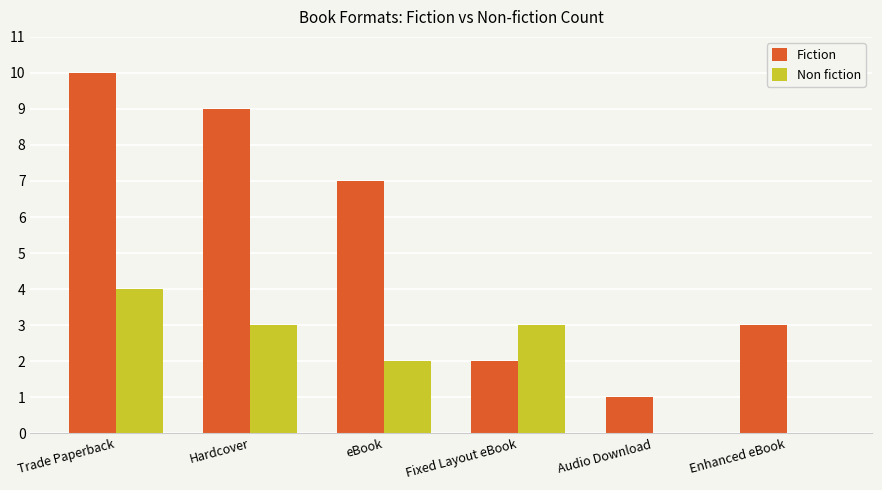

Reading right to left, list all the values displayed in this chart.

Fiction: 3	1	2	7	9	10
Non fiction: 0	0	3	2	3	4